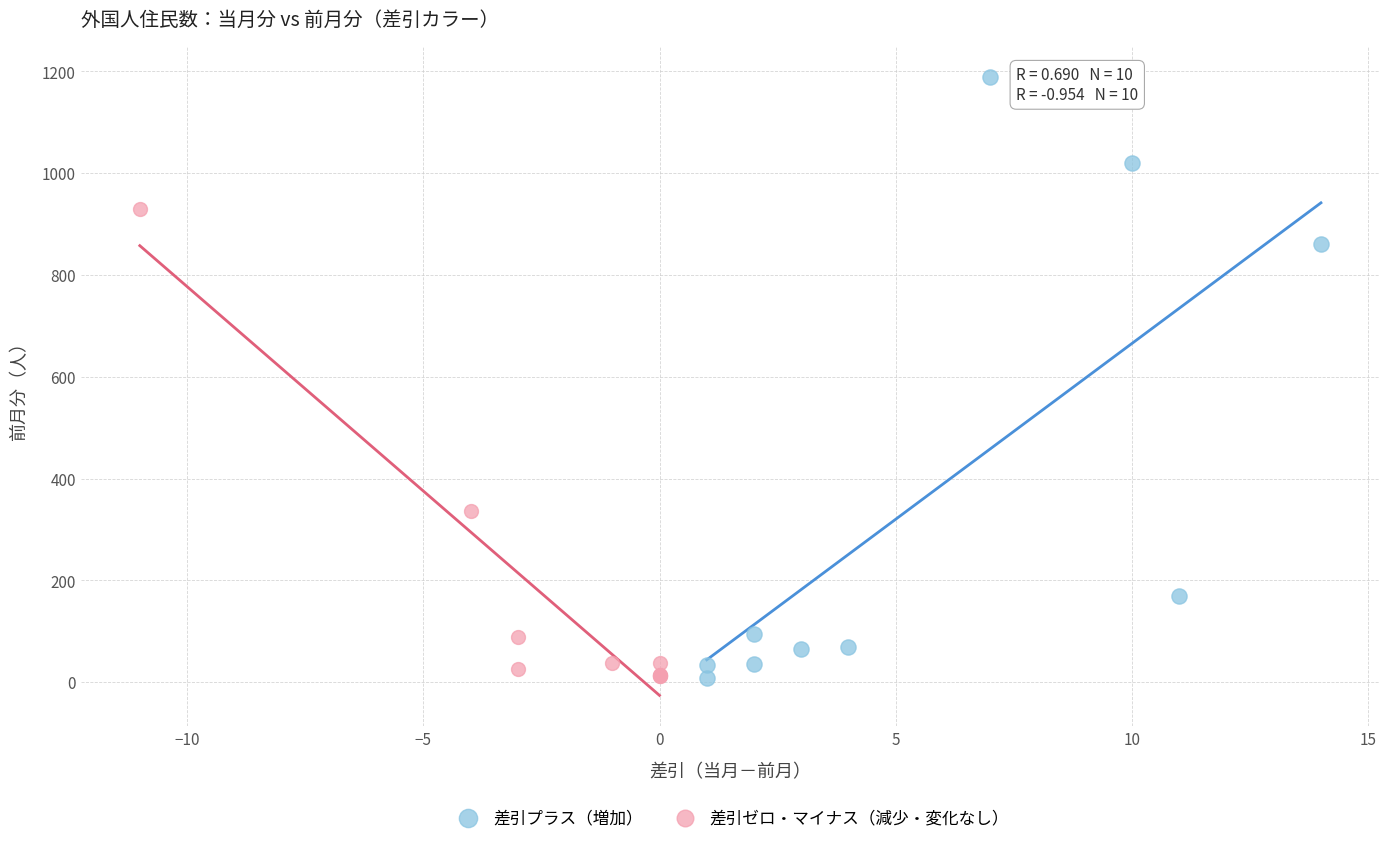

Which series reaches the maximum Y coordinate?

差引プラス（増加）